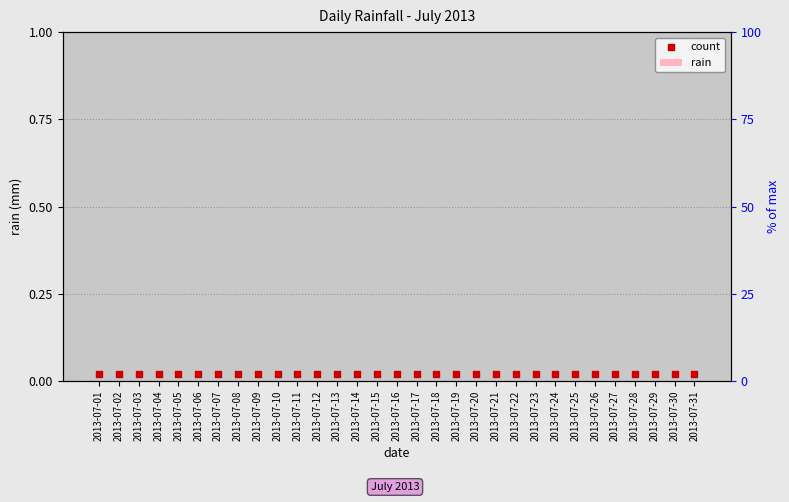

Which series has the widest spread of Y values?

rain